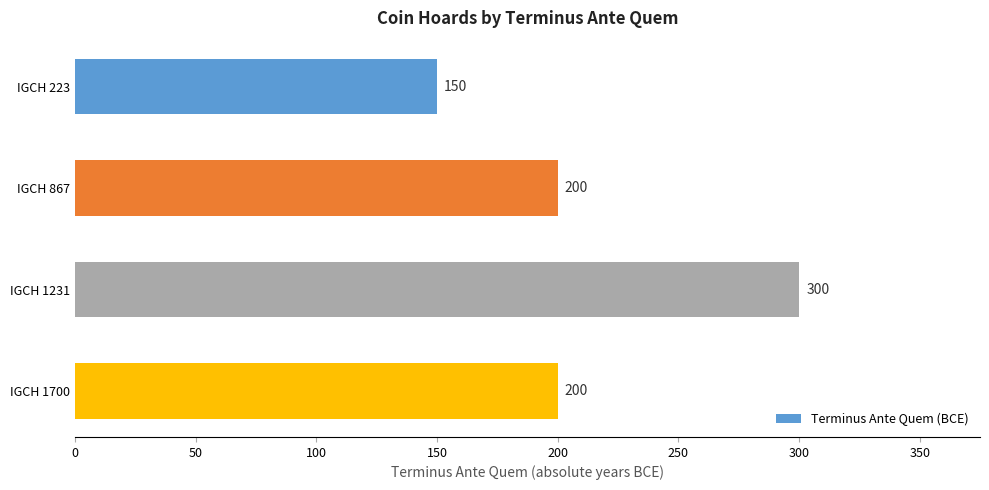

What is the difference between the second highest and minimum values?

50